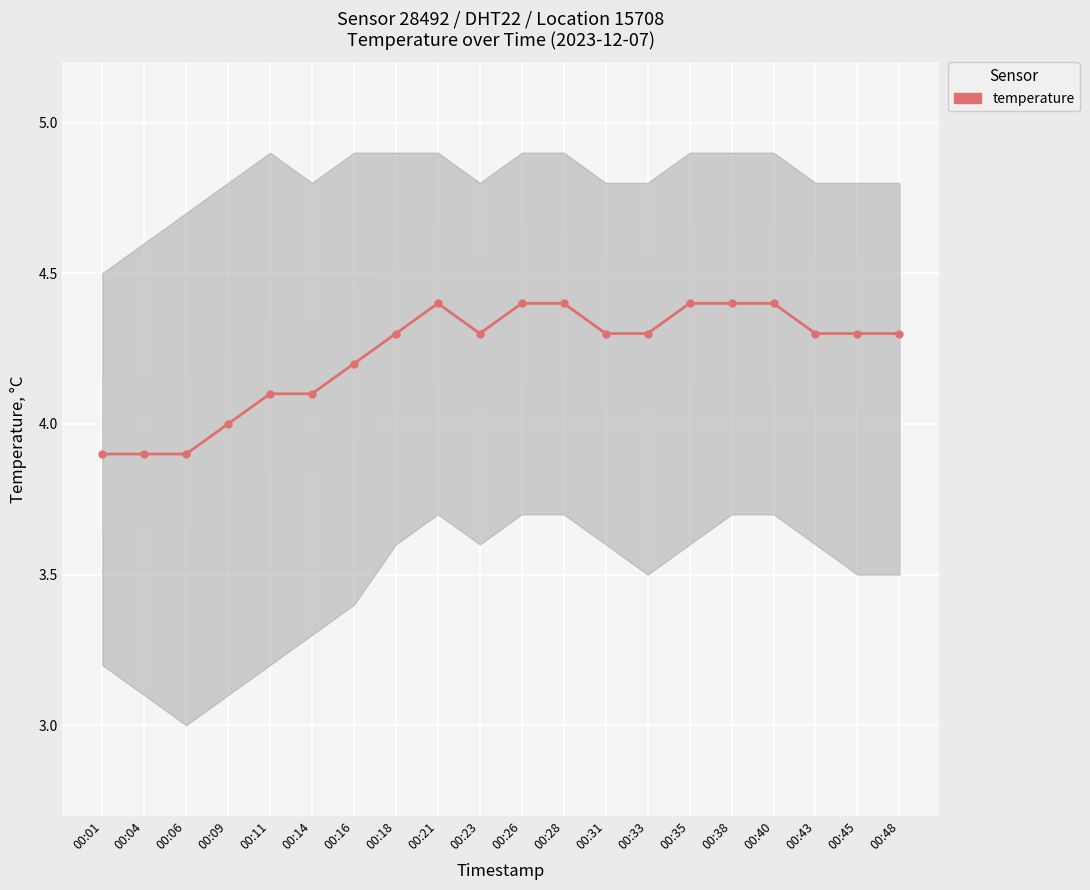

Reading left to right, list all the values displayed in this chart.

3.9	3.9	3.9	4.0	4.1	4.1	4.2	4.3	4.4	4.3	4.4	4.4	4.3	4.3	4.4	4.4	4.4	4.3	4.3	4.3